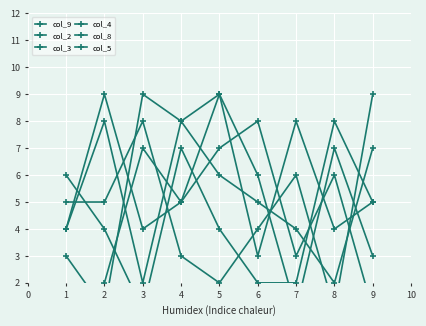

Between 9 and 7, which is larger?

7